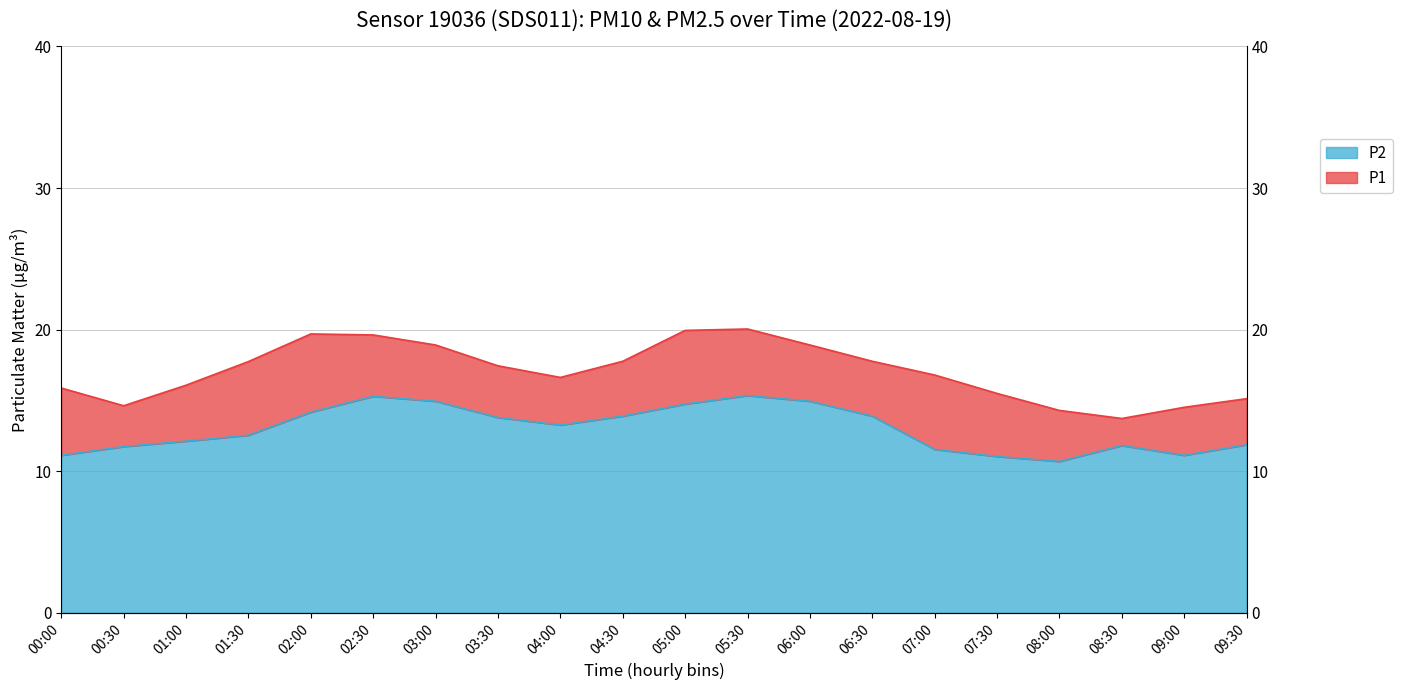

What is the difference between the maximum and minimum values in the P1 series?

6.3